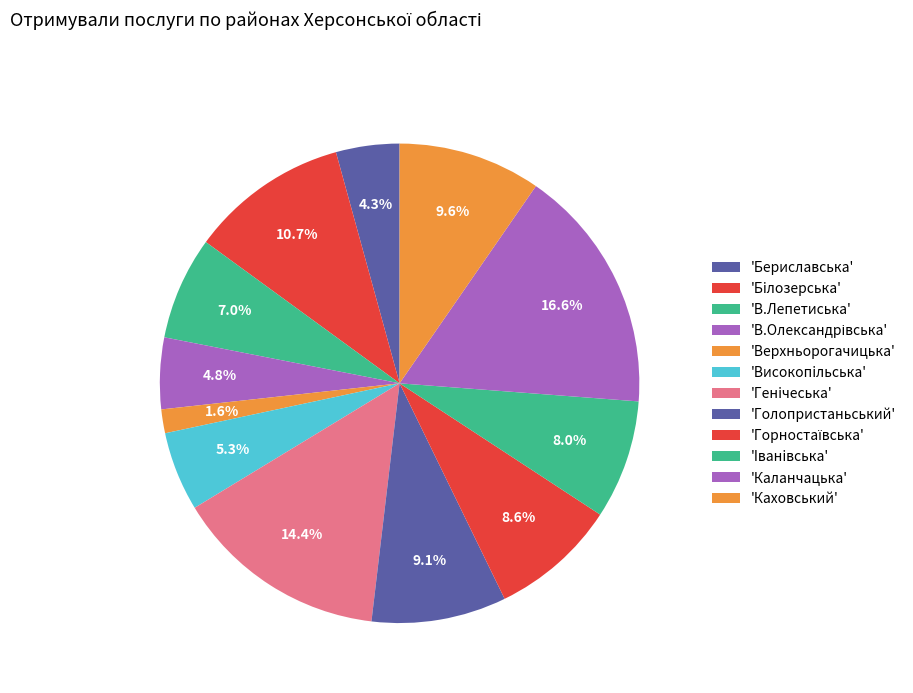

How many segments does this pie chart have?

12